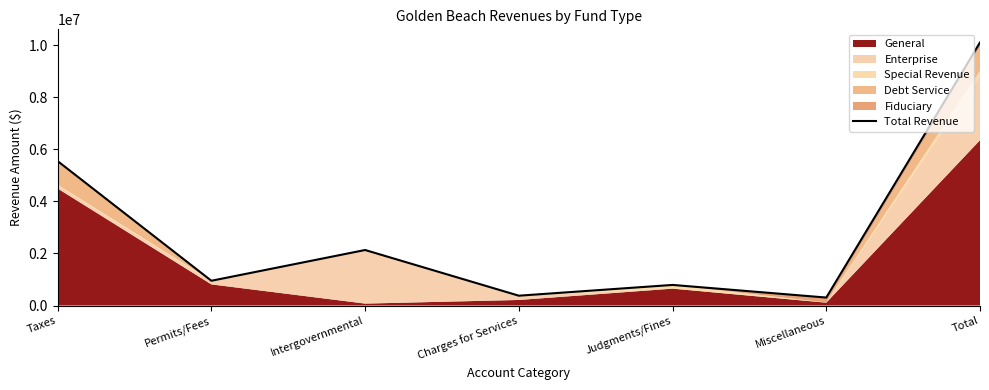

What position from the right is Intergovernmental?

5